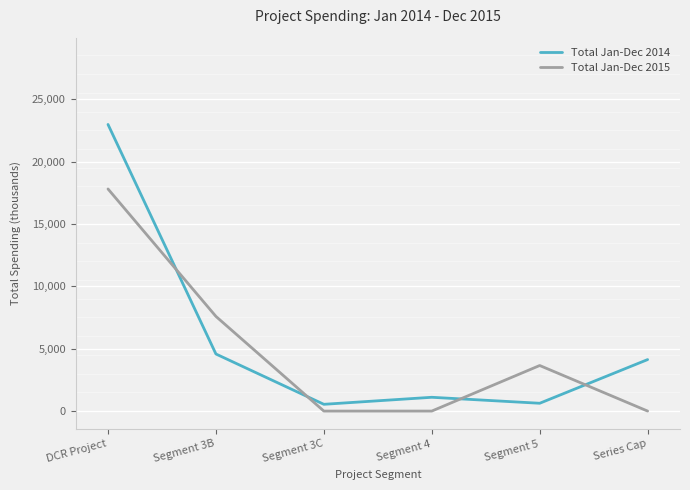

The Total Jan-Dec 2014 series shows 22970.0 at DCR Project. True or false?

True